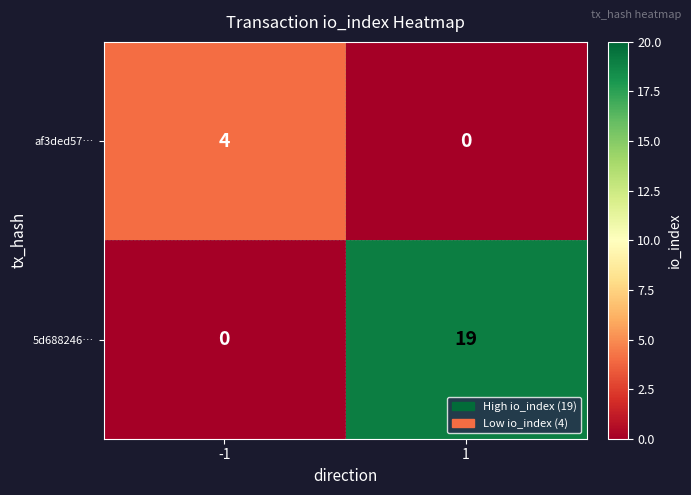

Count the number of data series in this chart.

2